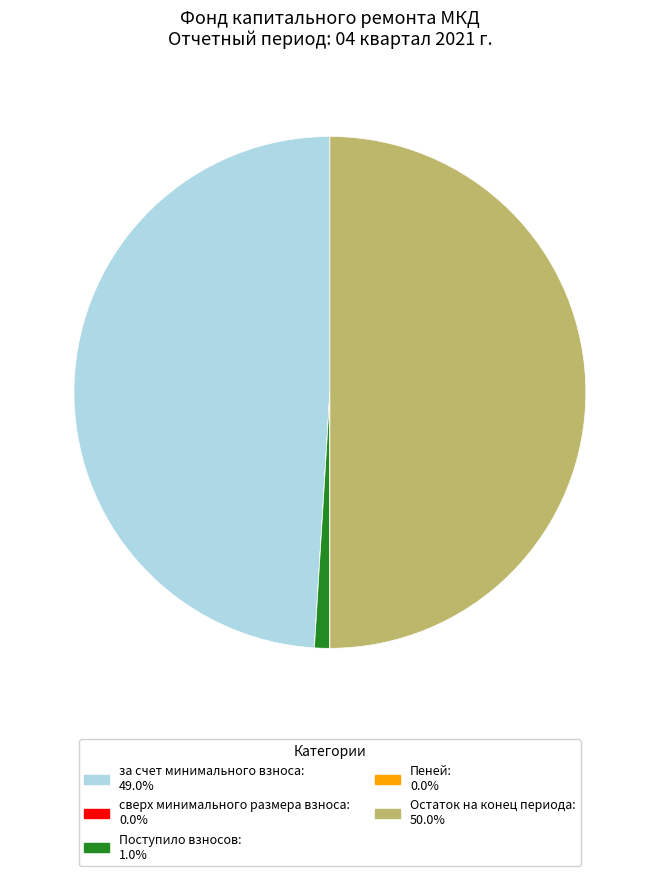

Is Поступило взносов the majority of the pie?

No